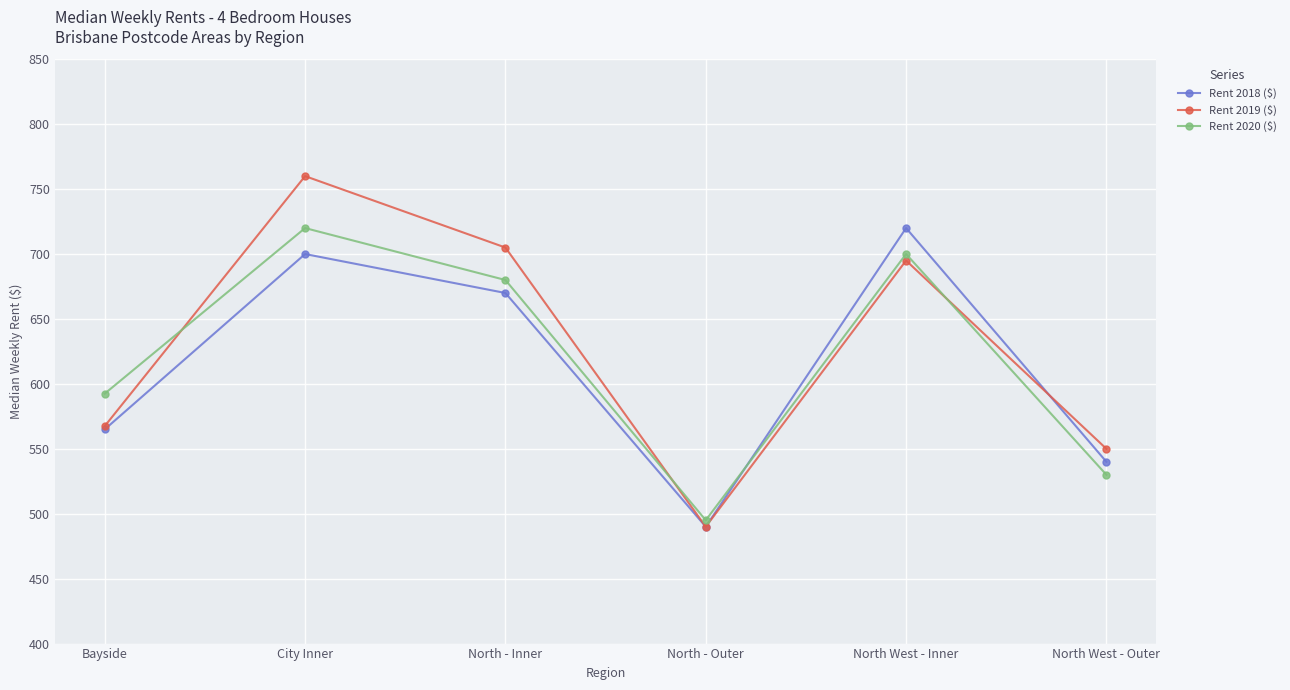

What is the average value of the Rent 2018 ($) series?

614.2